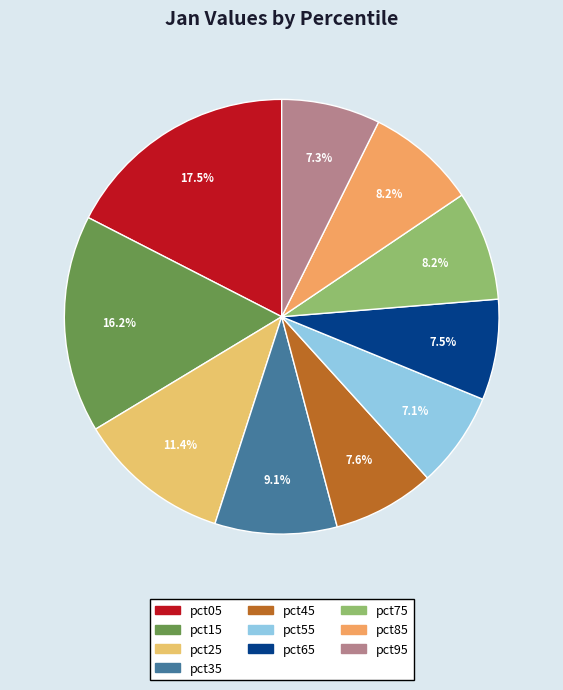

How many slices are in this pie chart?

10